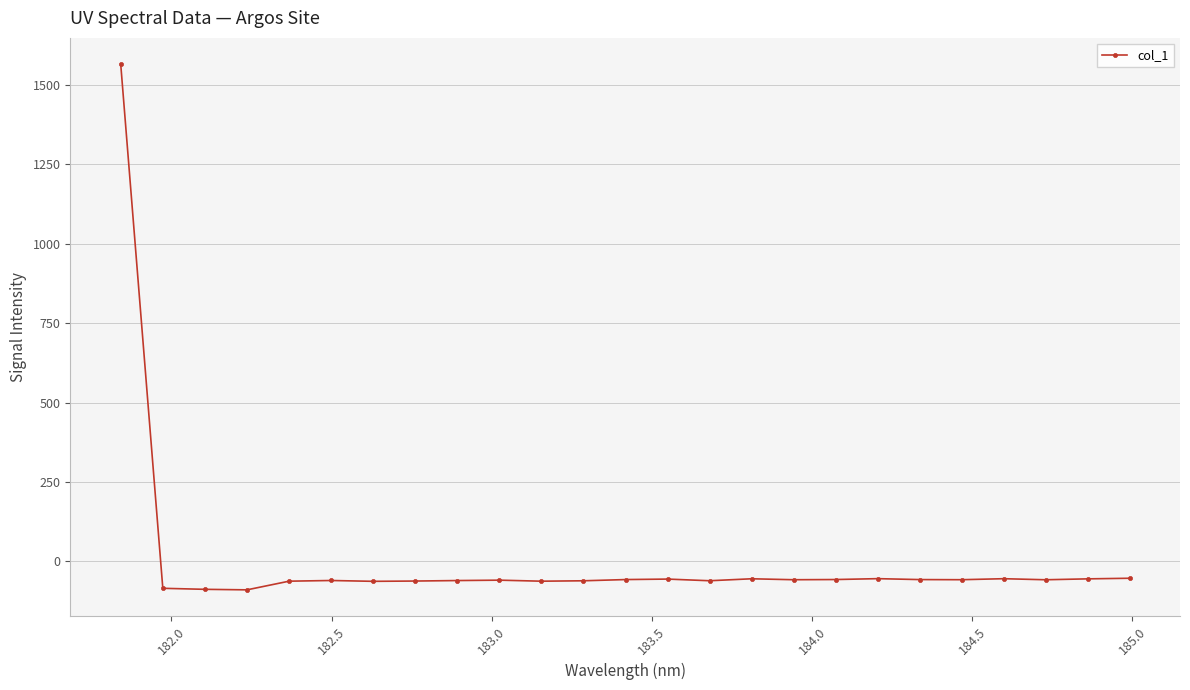

What is the difference between the maximum and minimum values?

1655.2